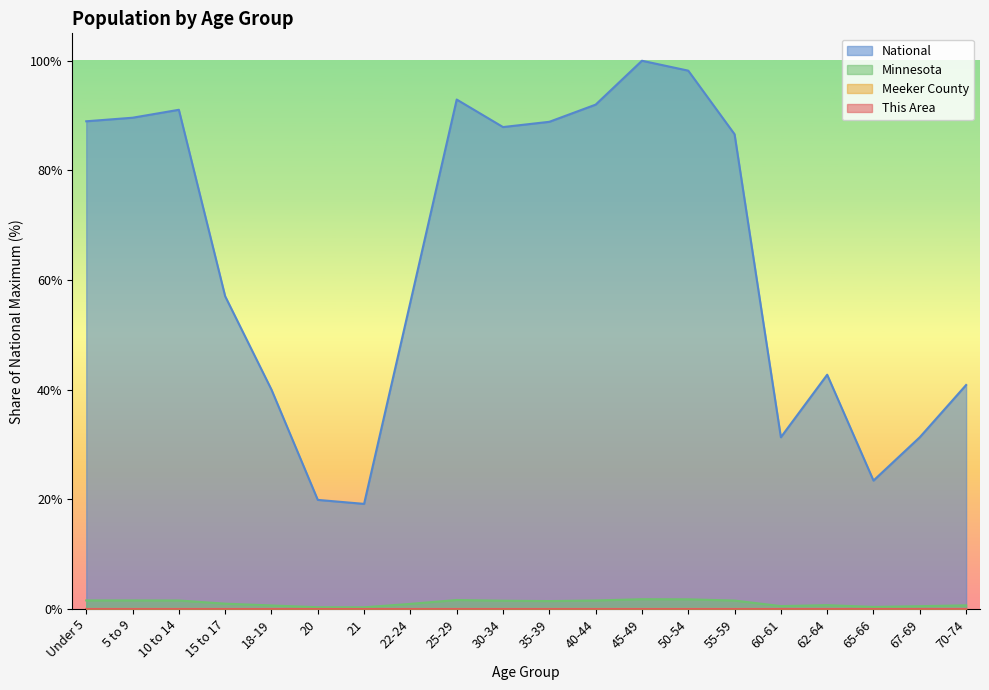

At 18-19, list the series in order from largest to smallest.

National, Minnesota, Meeker County, This Area